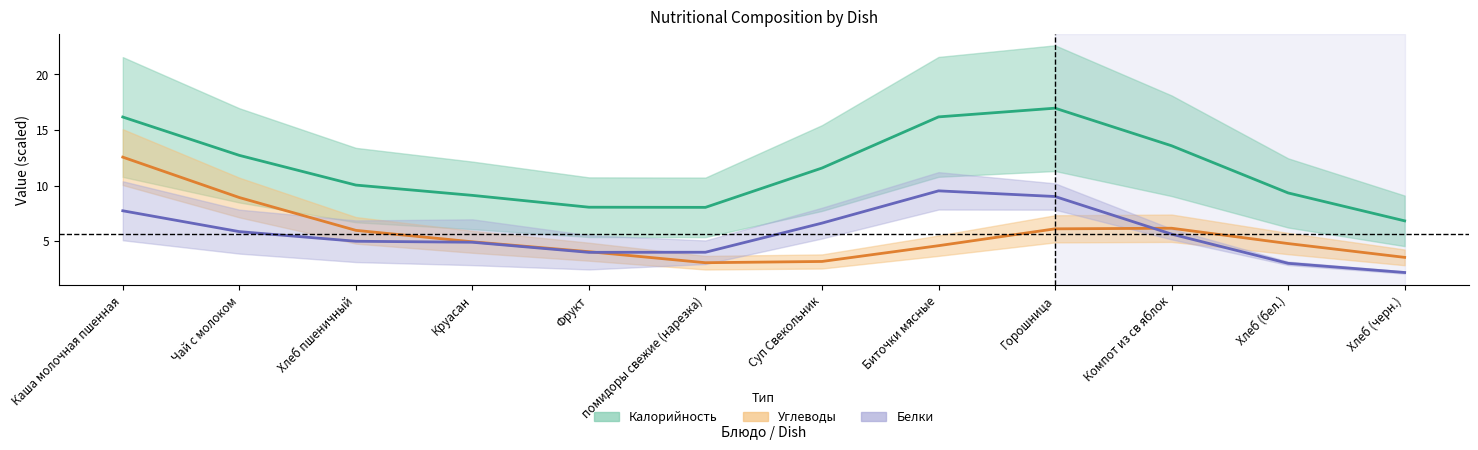

Which category has the highest value in the Белки series?

Биточки мясные